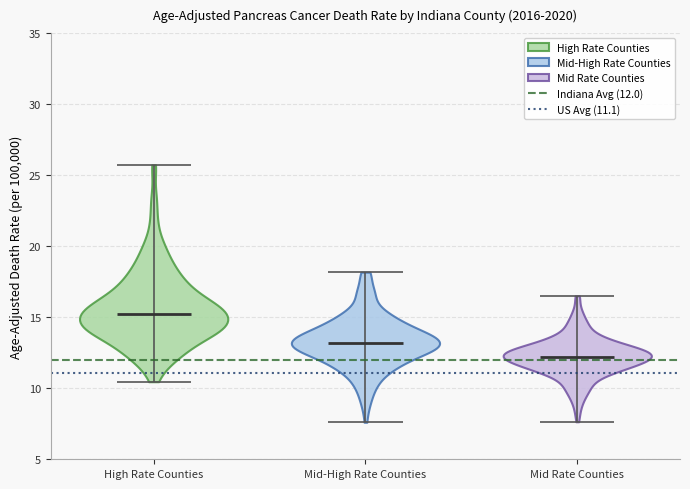

Reading left to right, read every violin against the y-axis: where its median line is, and the lowest and highest points it reaches. The values are not printed on the chart, so give them approximately, as read against the axis.

High Rate Counties: median line 15.0, lowest point 10.5, highest point 25.5
Mid-High Rate Counties: median line 13.0, lowest point 7.5, highest point 18.0
Mid Rate Counties: median line 12.0, lowest point 7.5, highest point 16.5